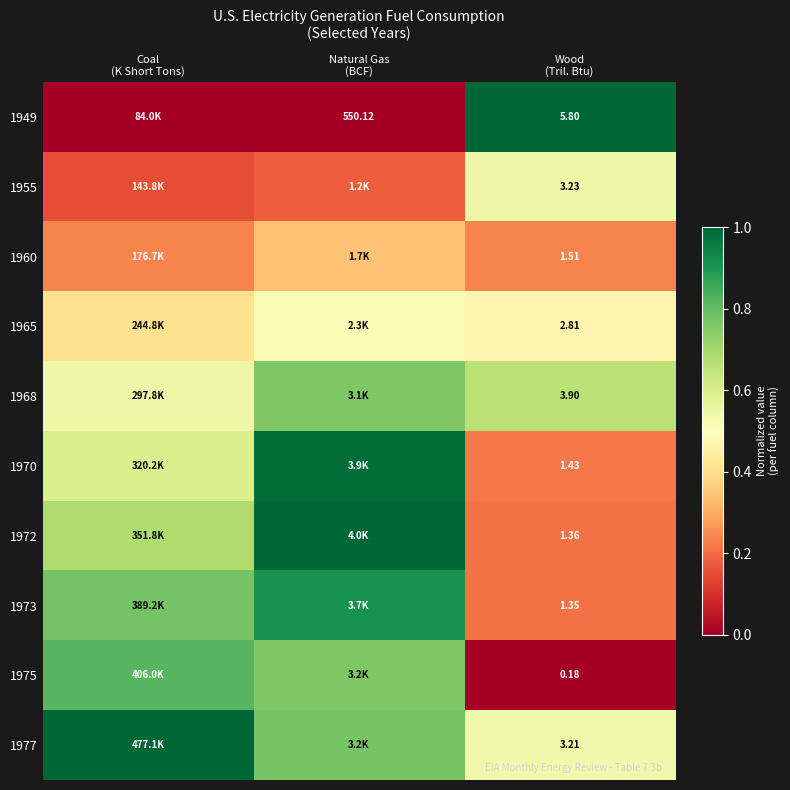

How many distinct data groups are displayed?

10